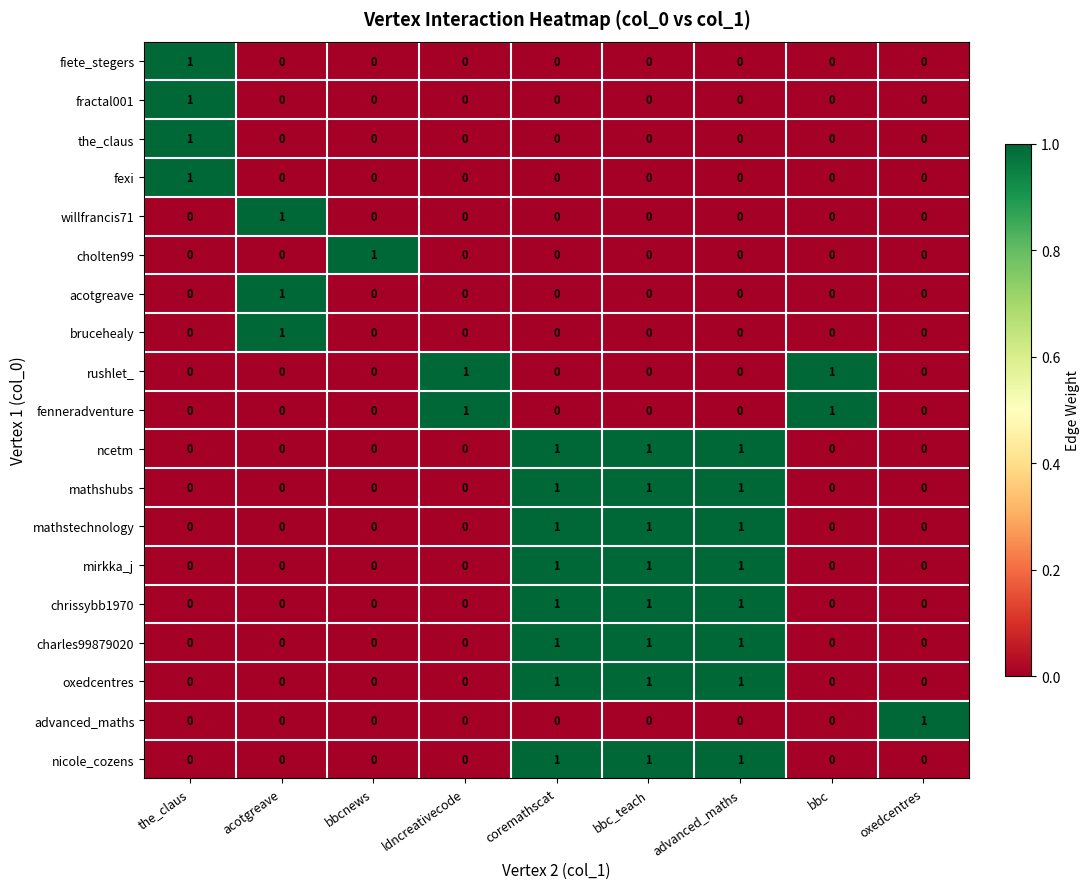

Is it true that fractal001 equals 1 at acotgreave?

False